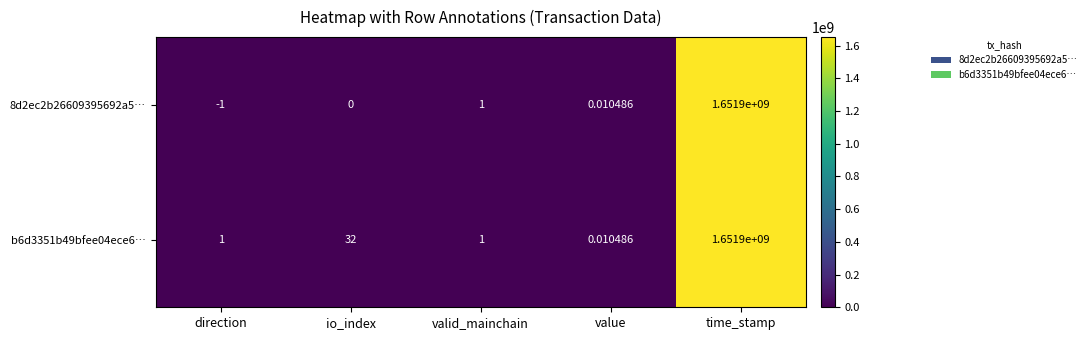

List the labels in order of 8d2ec2b26609395692a5… value, largest first.

time_stamp, valid_mainchain, value, io_index, direction